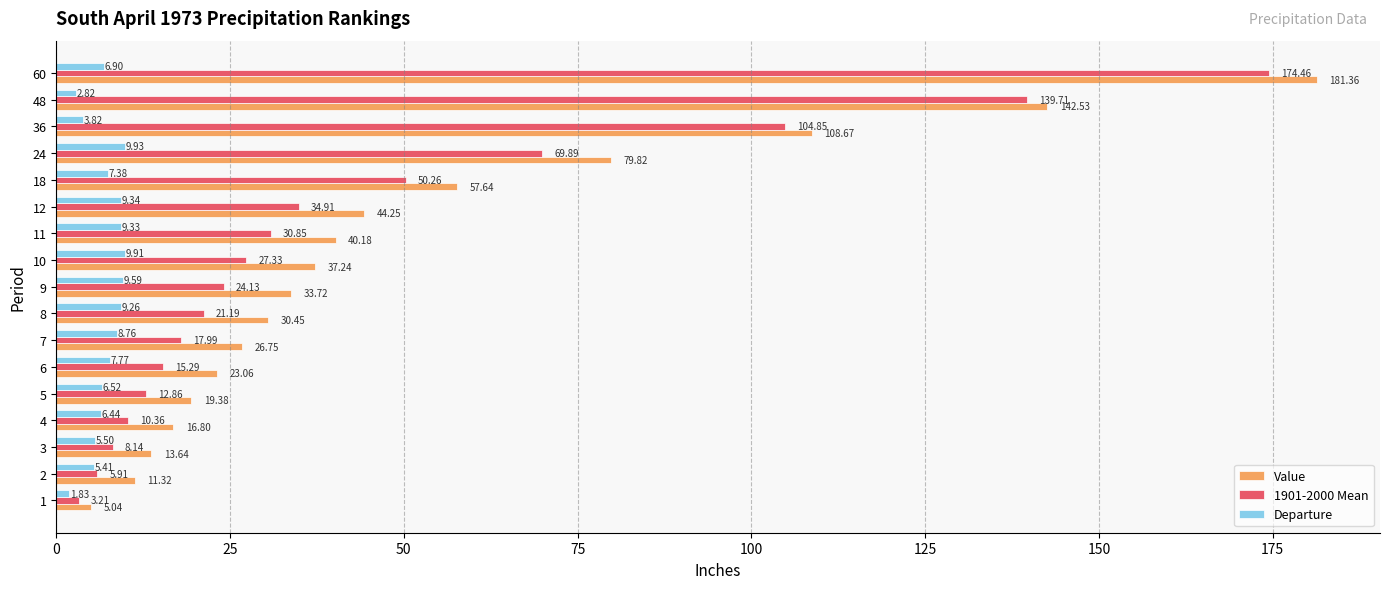

How many distinct data groups are displayed?

3